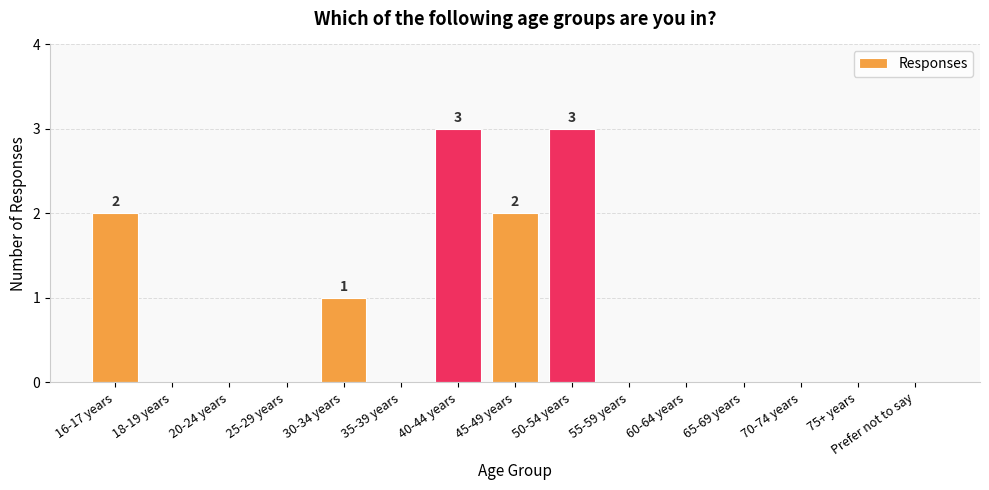

Between 30-34 years and 65-69 years, which is larger?

30-34 years